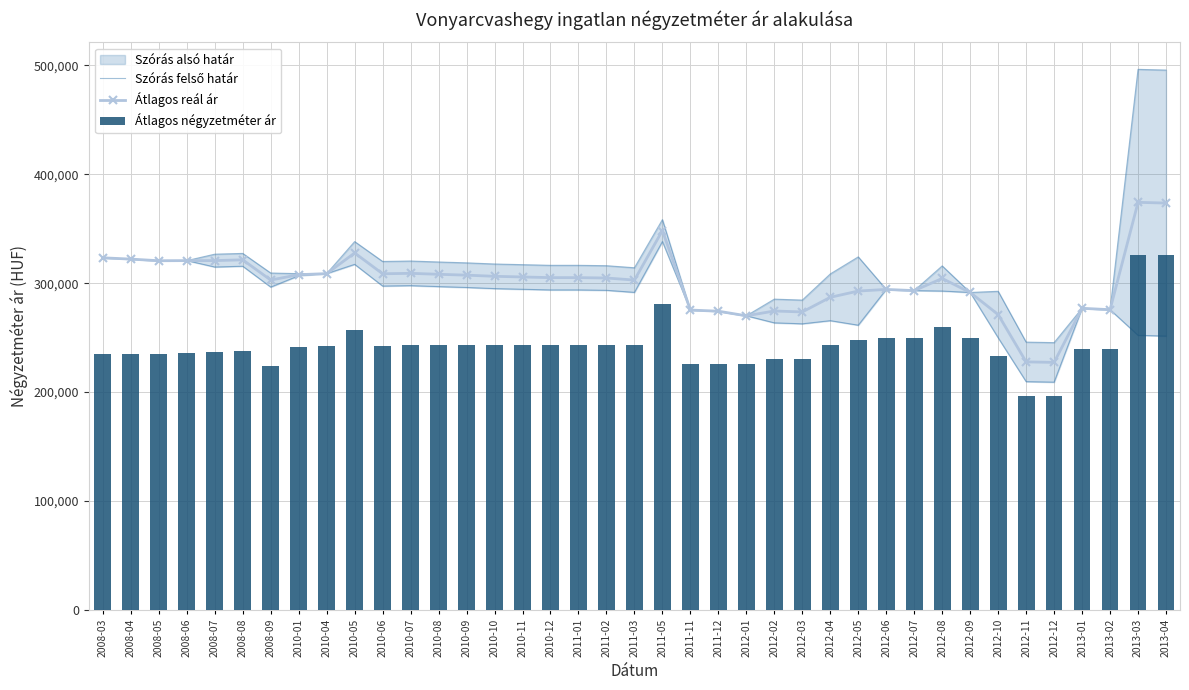

What is the sum of the Átlagos négyzetméter ár values at 2012-06 and 2008-04?

485000